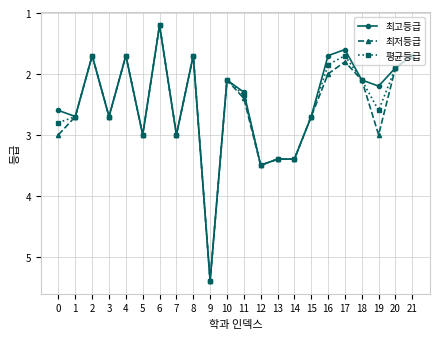

Is it true that 최고등급 equals 2.6 at 0?

True